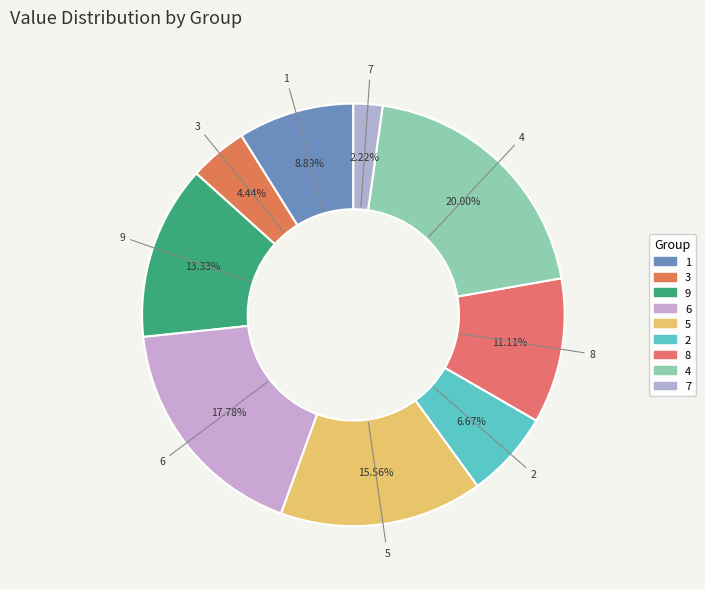

Rank the categories by value from lowest to highest.

7, 3, 2, 1, 8, 9, 5, 6, 4